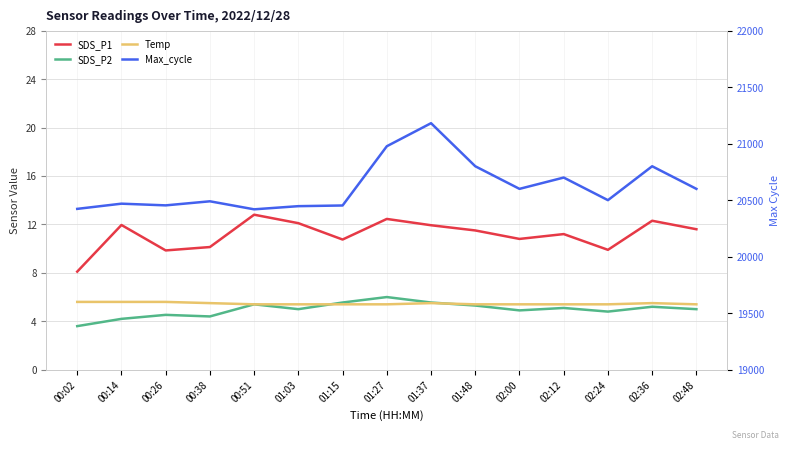

What is the spread (max minus min) of values at 02:00?

20595.1